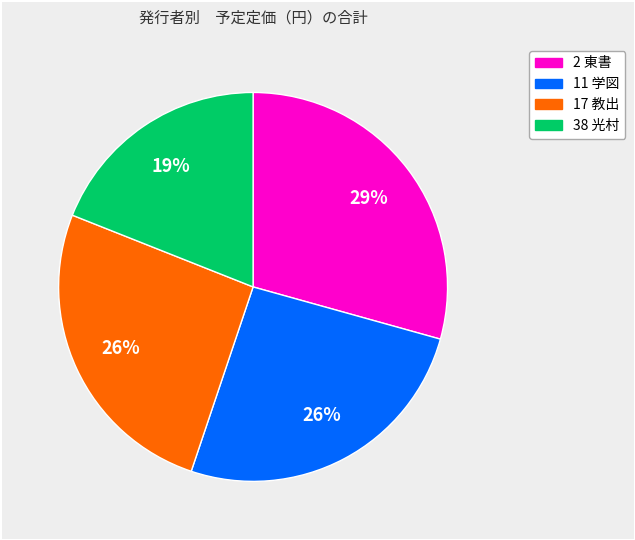

To the nearest percent, what is the average slice percentage?

25%